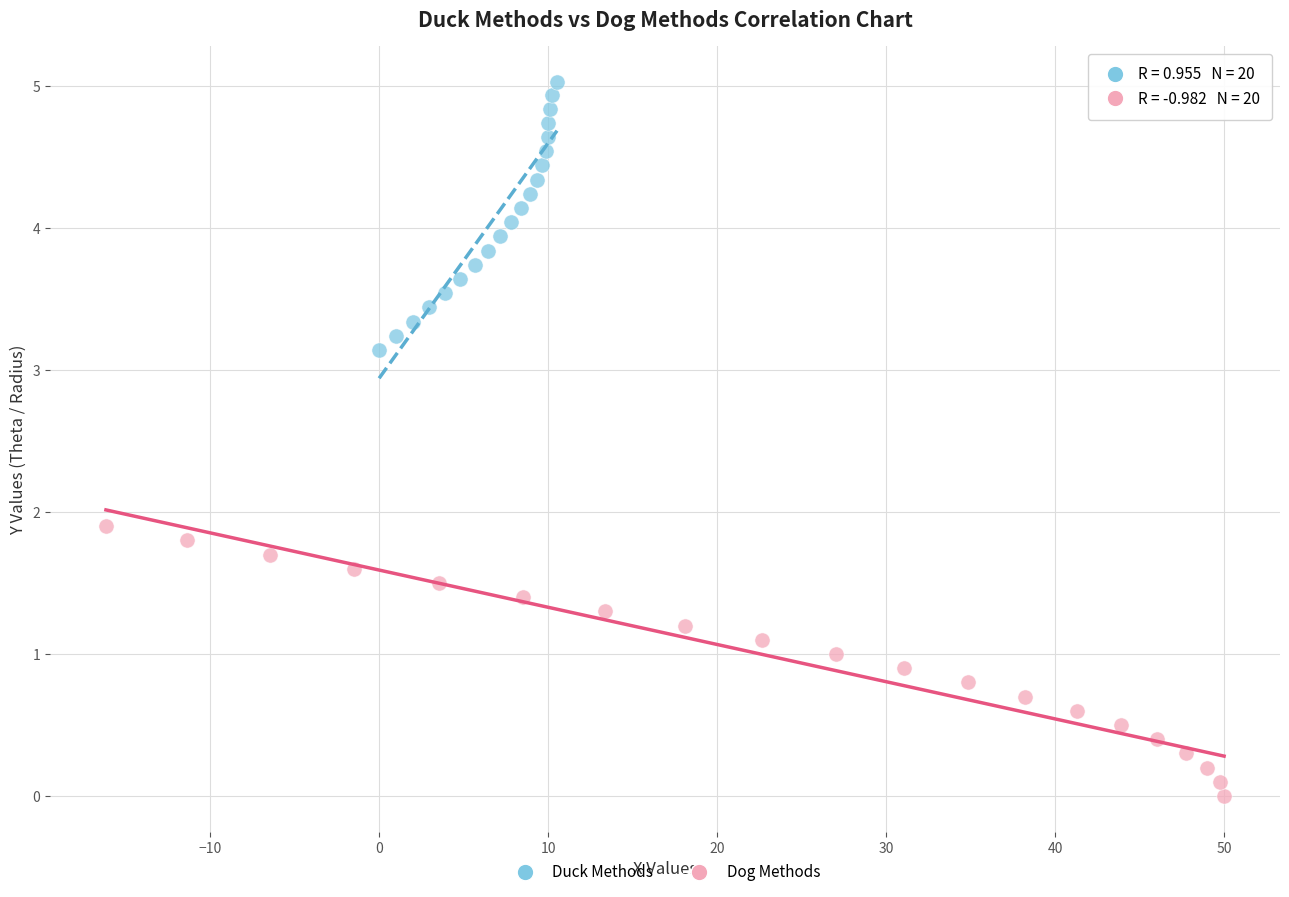

Which series has the widest spread of Y values?

Dog Methods